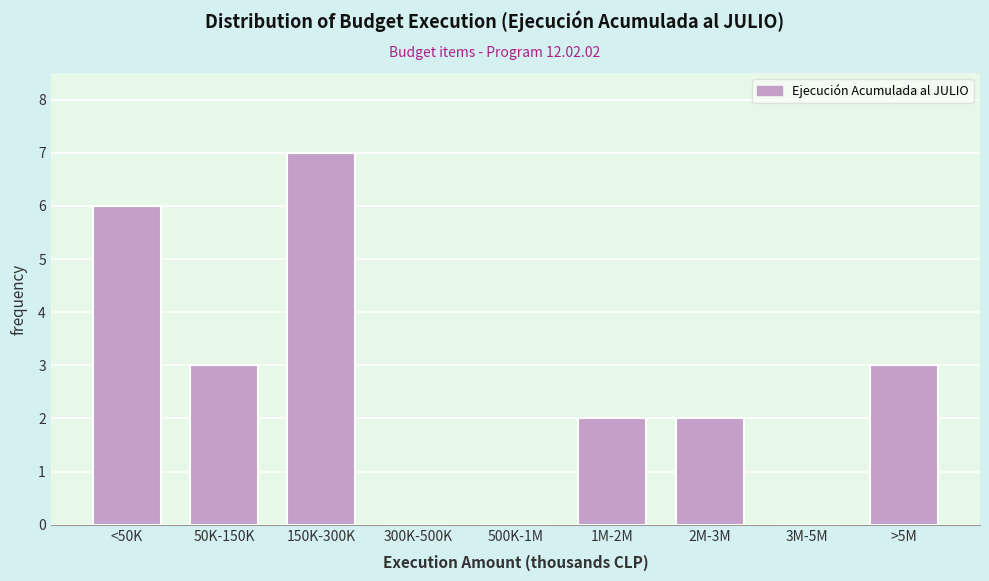

Reading left to right, list all the values displayed in this chart.

<50K=6	50K-150K=3	150K-300K=7	300K-500K=0	500K-1M=0	1M-2M=2	2M-3M=2	3M-5M=0	>5M=3